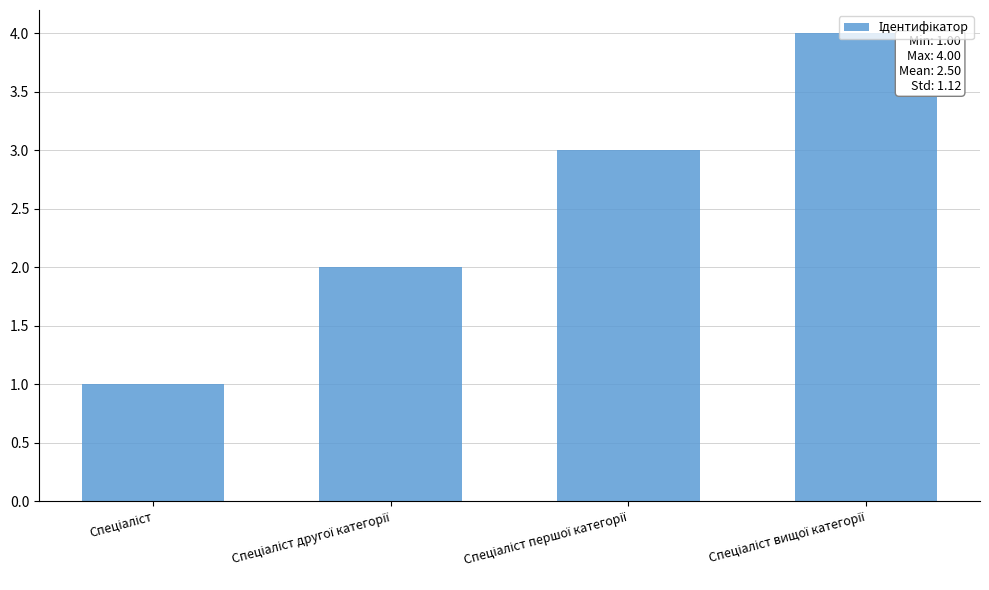

What is the maximum value shown in the chart?

4